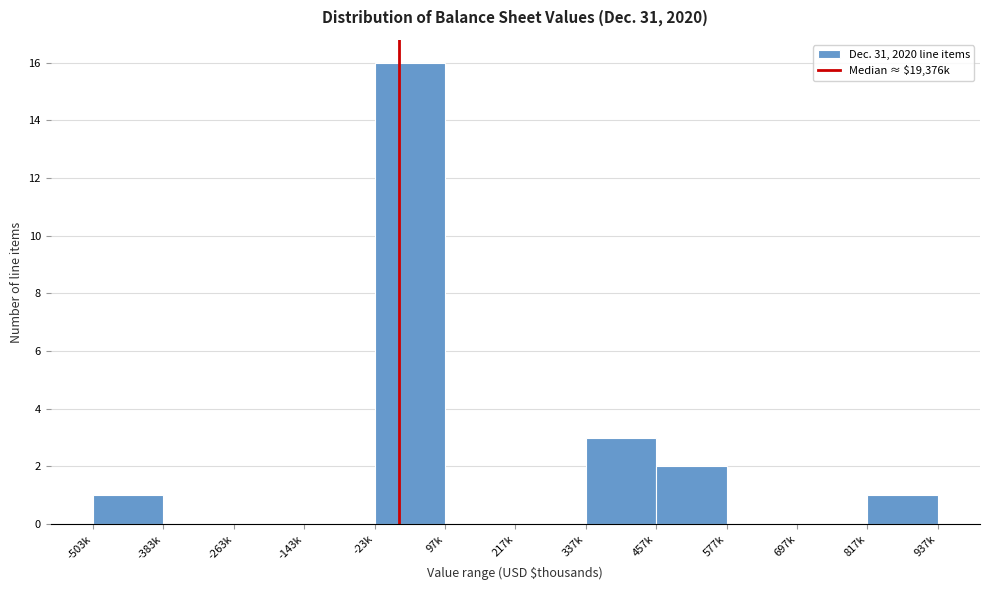

Reading right to left, list all the values displayed in this chart.

817k=1	697k=0	577k=0	457k=2	337k=3	217k=0	97k=0	-23k=16	-143k=0	-263k=0	-383k=0	-503k=1